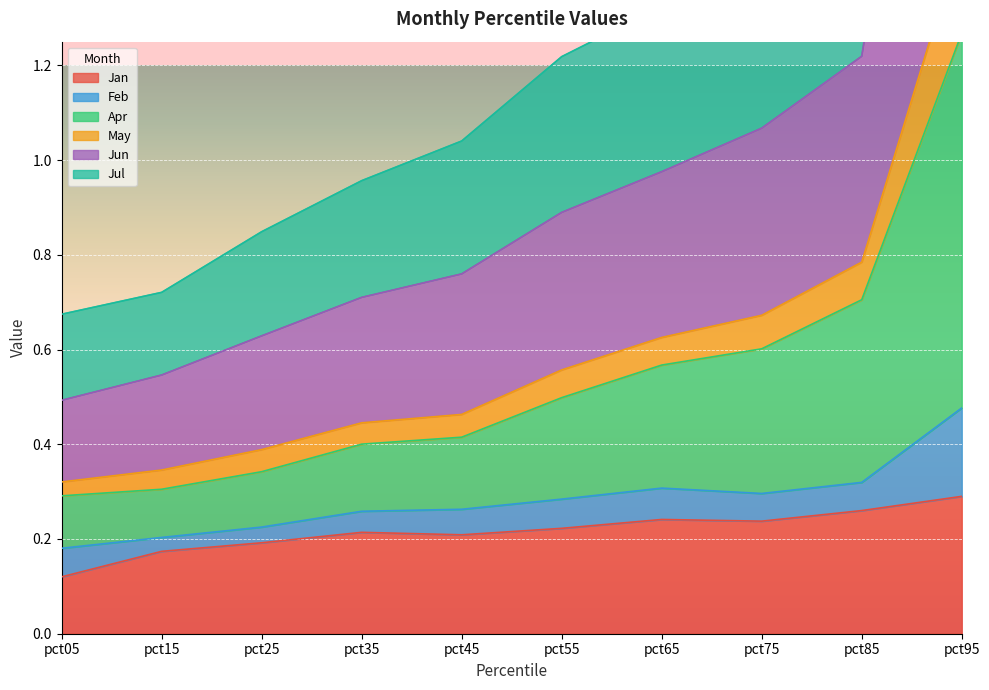

True or false: May and Jan intersect in this chart.

False